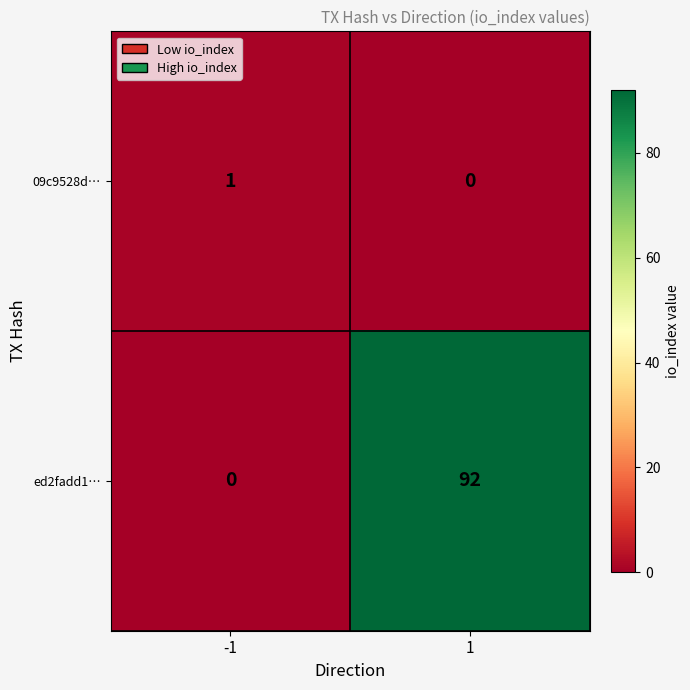

What is the difference between the ed2fadd1… values at -1 and 1?

92